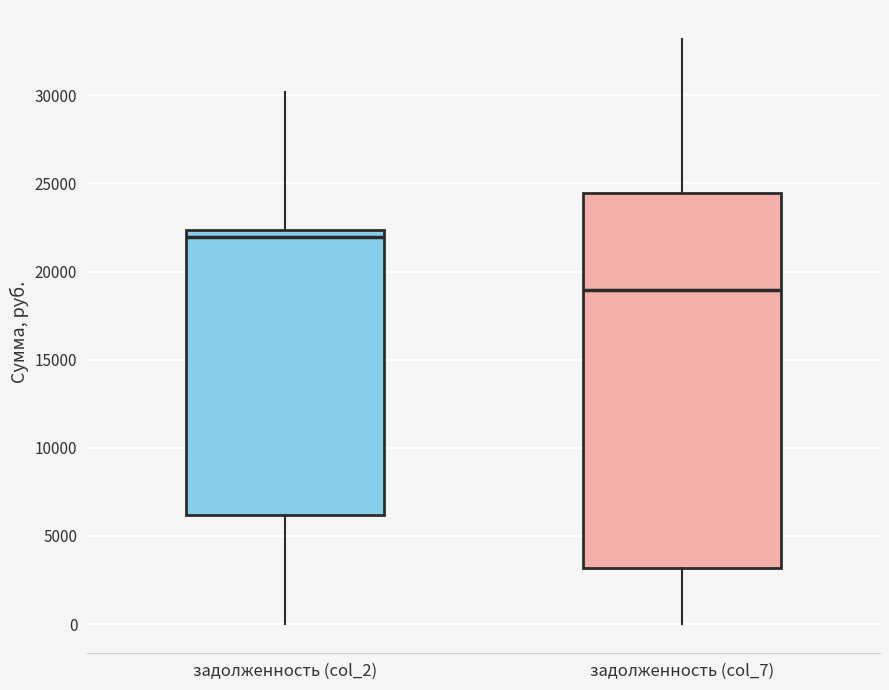

Reading left to right, read every box against the y-axis: the position of its median line, the range the box covers, and the ends of its whiskers. The values are not printed on the chart, so give them approximately, as read against the axis.

задолженность (col_2): median 22000, box 6000 to 22500, whiskers 0 to 30000
задолженность (col_7): median 19000, box 3000 to 24500, whiskers 0 to 33000